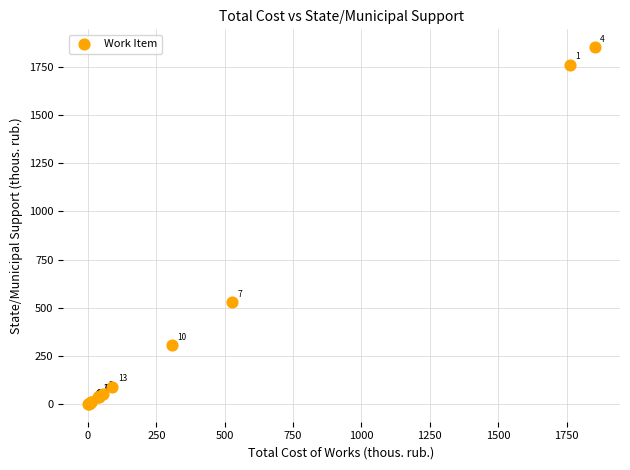

What Y value in the scatter plot is closest to 927?

528.0